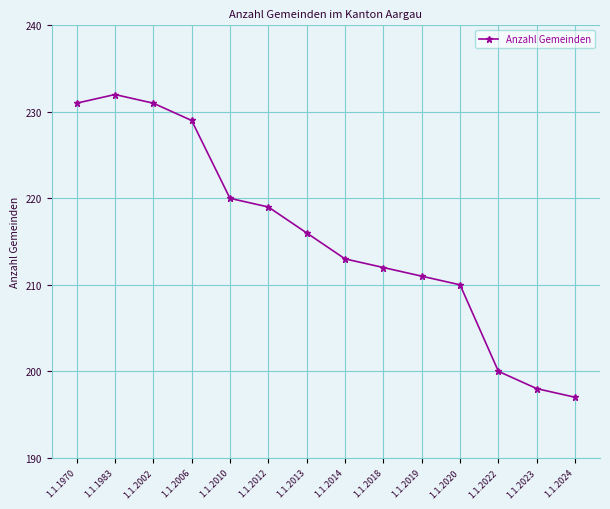

What is the change in value from 1.1.1970 to 1.1.2024?

-34